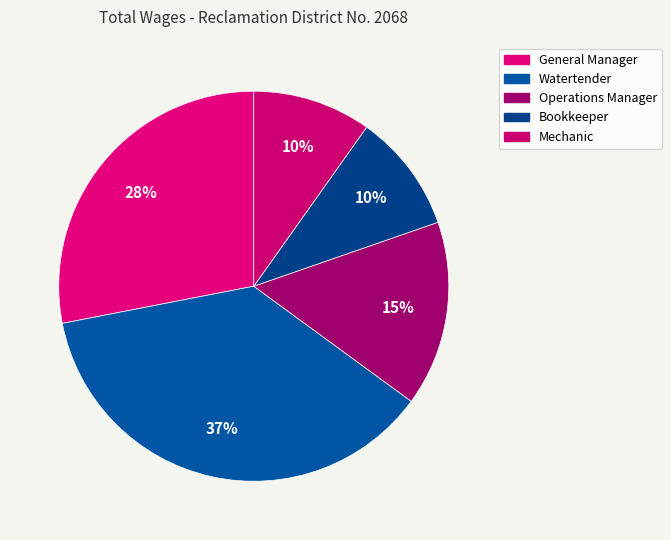

How many segments does this pie chart have?

5